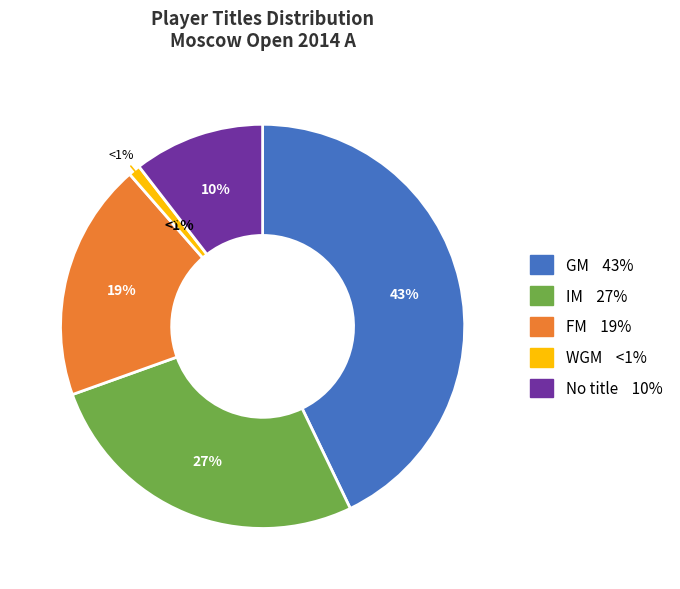

True or false: WGM accounts for 11% of the total.

False